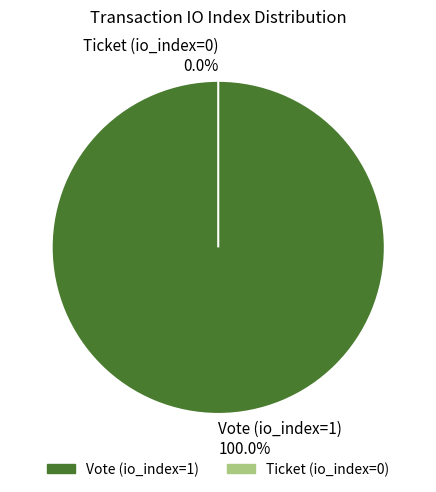

Is Ticket (io_index=0) the majority of the pie?

No